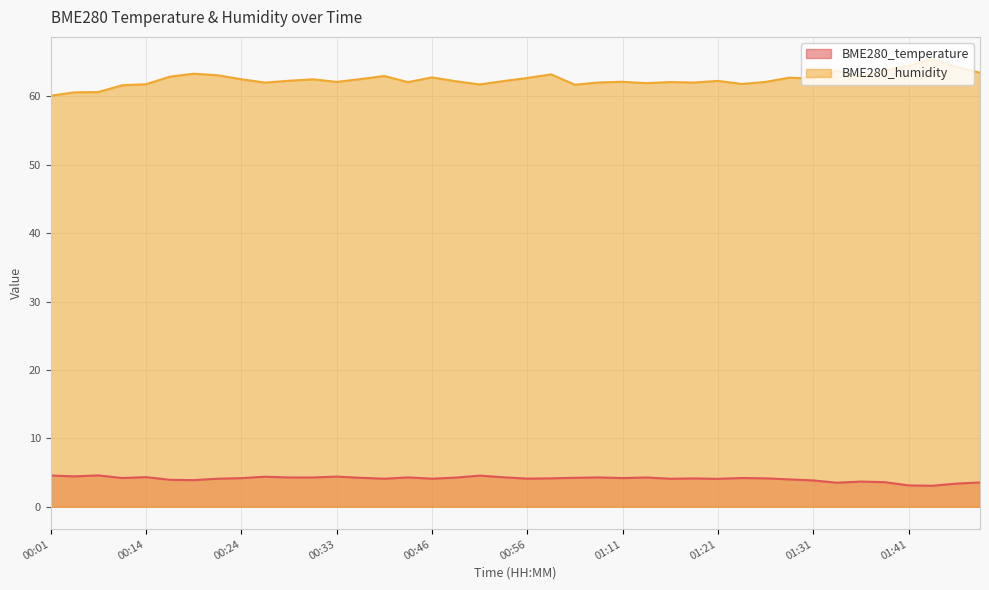

What are all the series names shown in the legend?

BME280_temperature, BME280_humidity